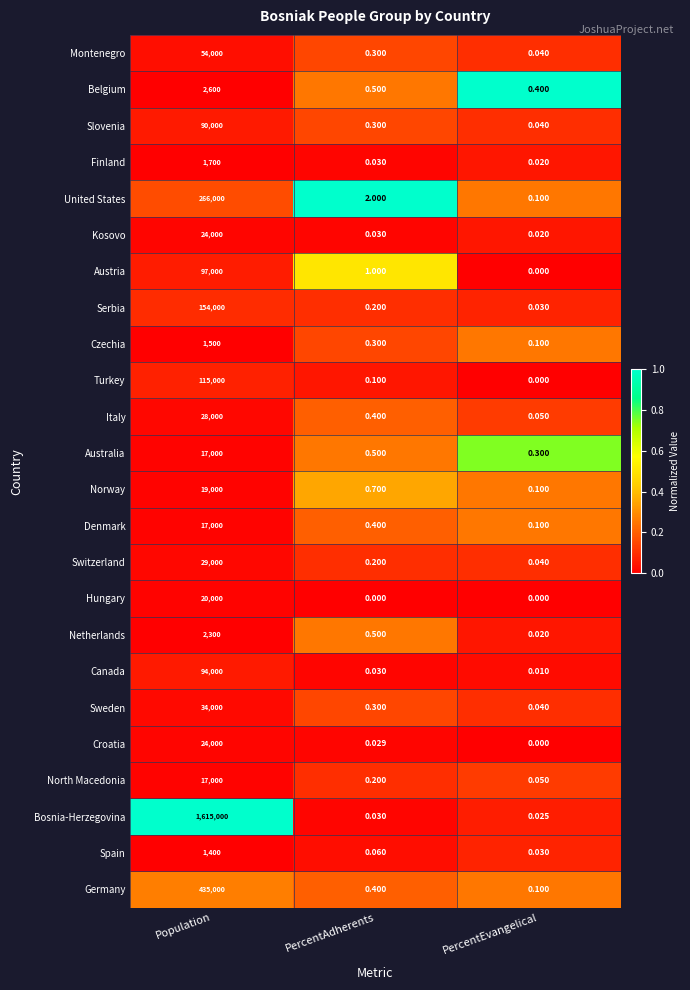

Which series has the largest range (max minus min)?

Bosnia-Herzegovina